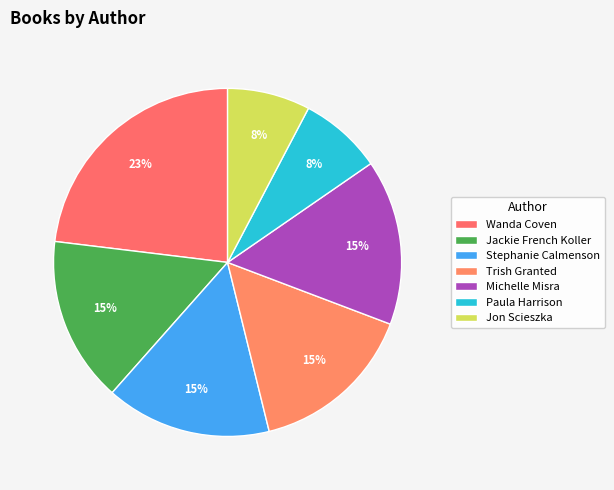

Which category has the biggest portion of the pie?

Wanda Coven